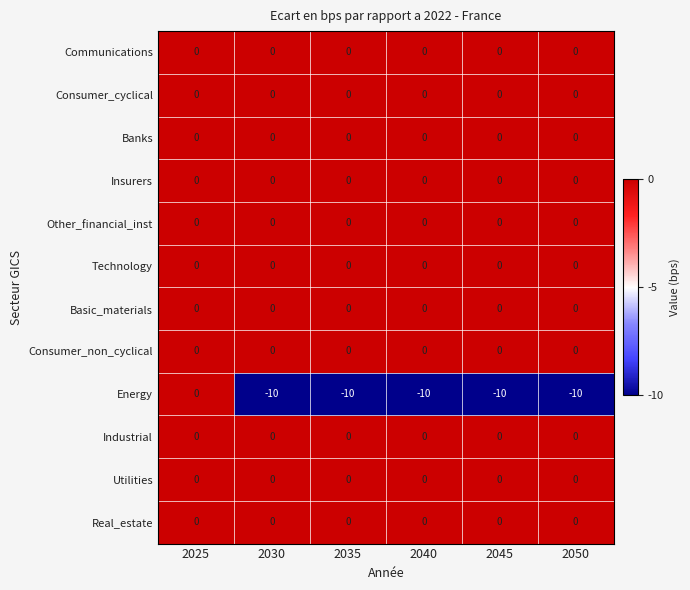

Which series has the widest spread of values?

Energy